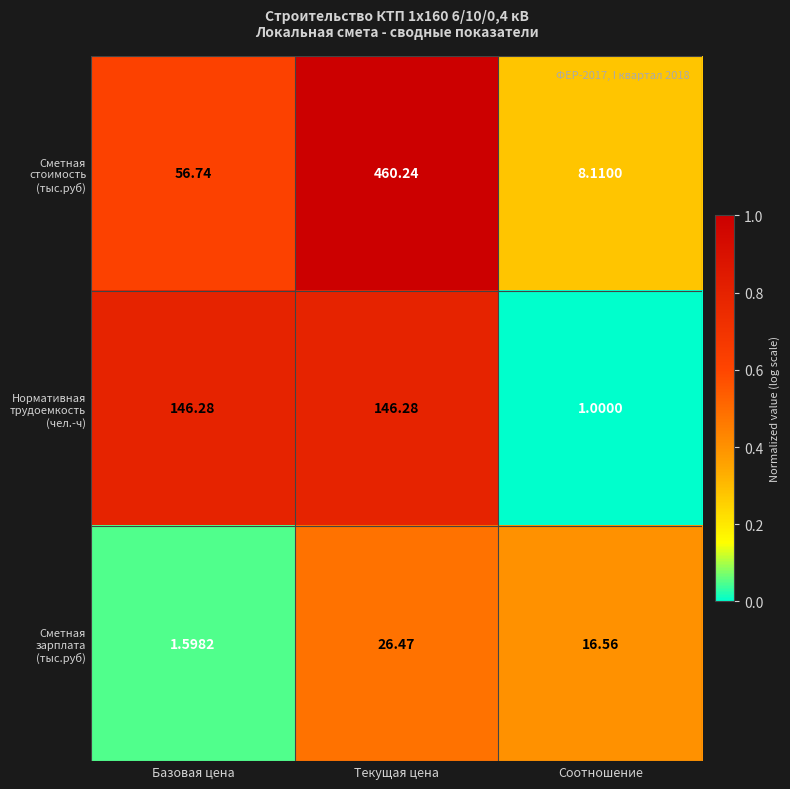

How many categories are shown in the chart?

3